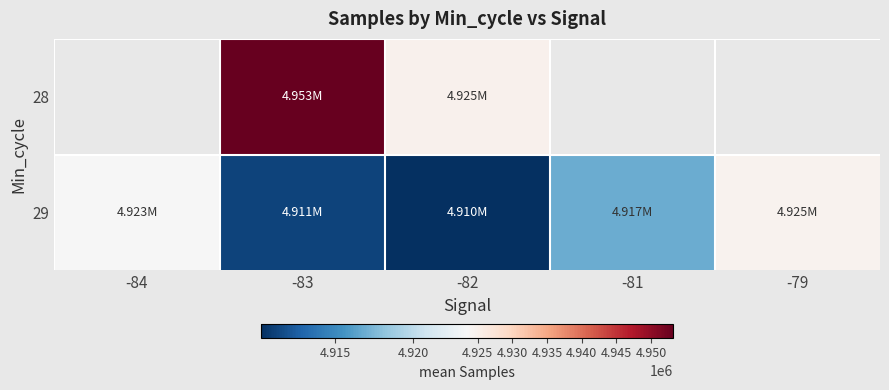

What is the difference between the 29 values at -79 and -83?

13223.4